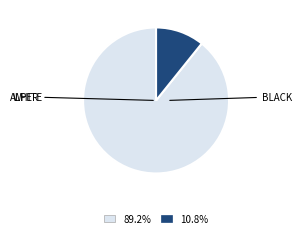

Does any single category account for the majority?

Yes